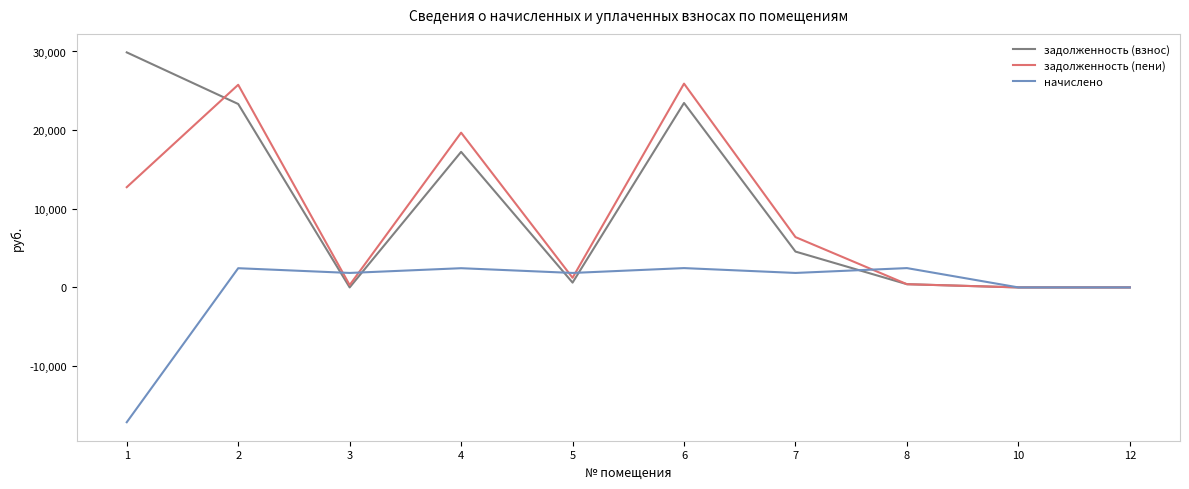

List the series in order of their peak value, highest first.

задолженность (взнос), задолженность (пени), начислено